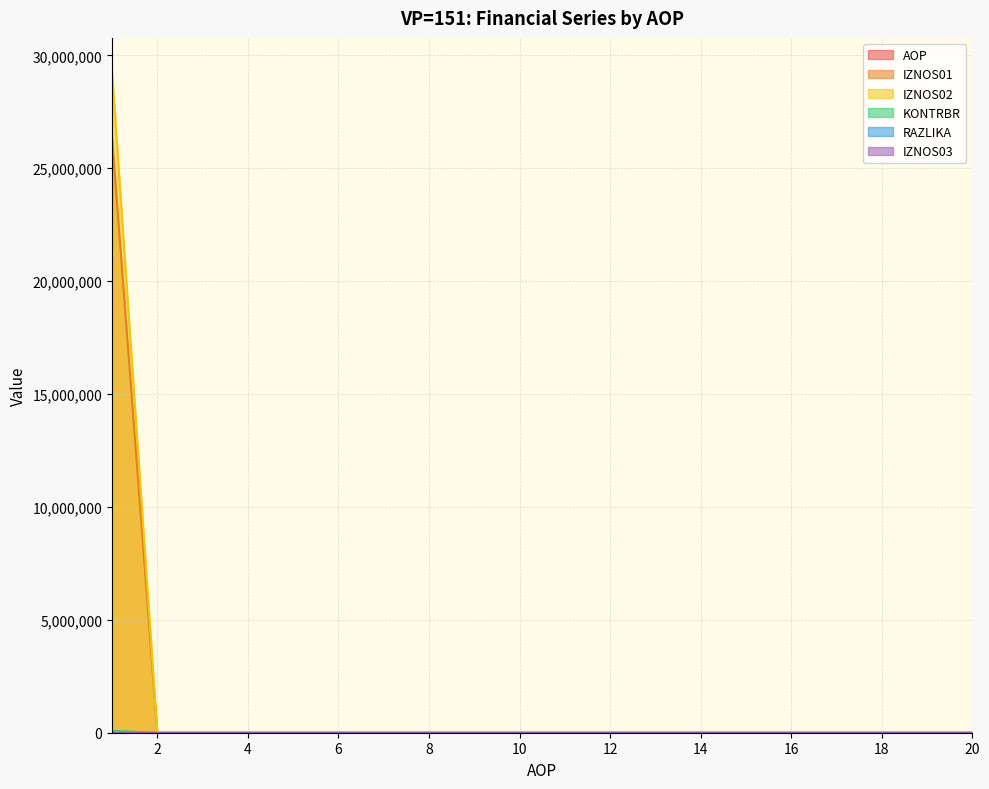

At which category does the chart reach its peak across all series?

1